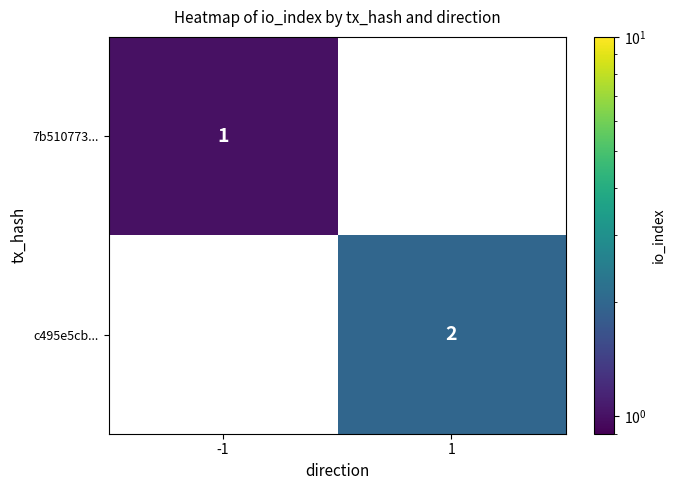

The c495e5cb... series shows 3 at 1. True or false?

False